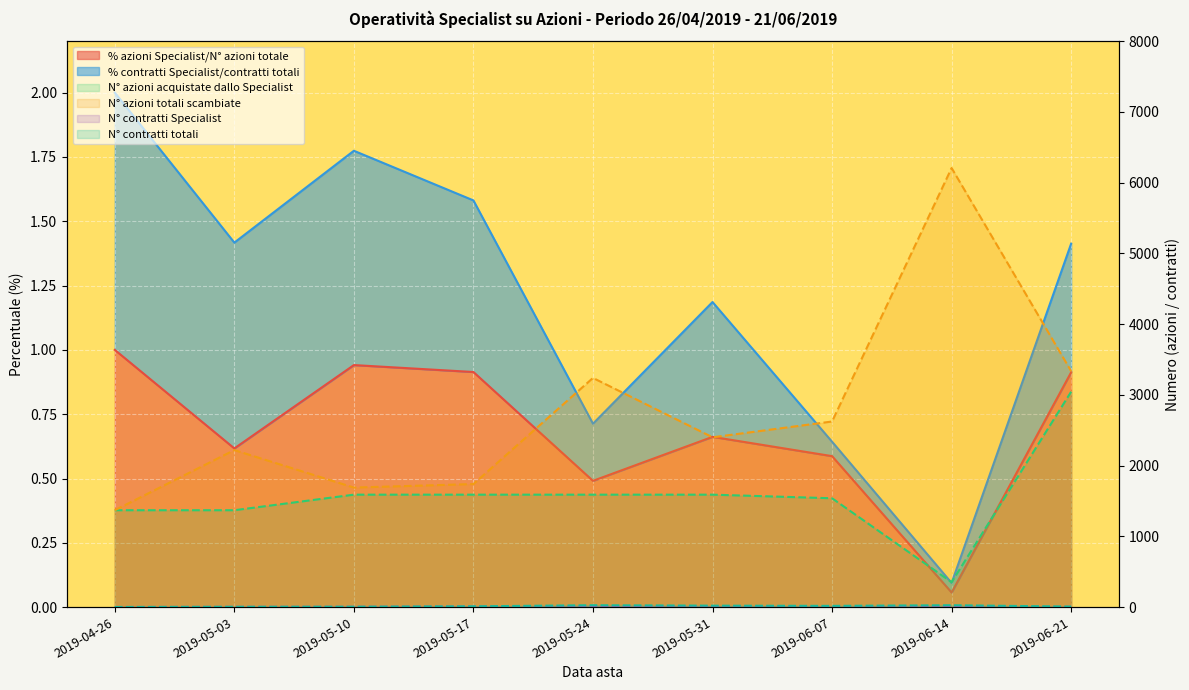

The N° contratti Specialist series shows 11.0 at 2019-05-31. True or false?

True